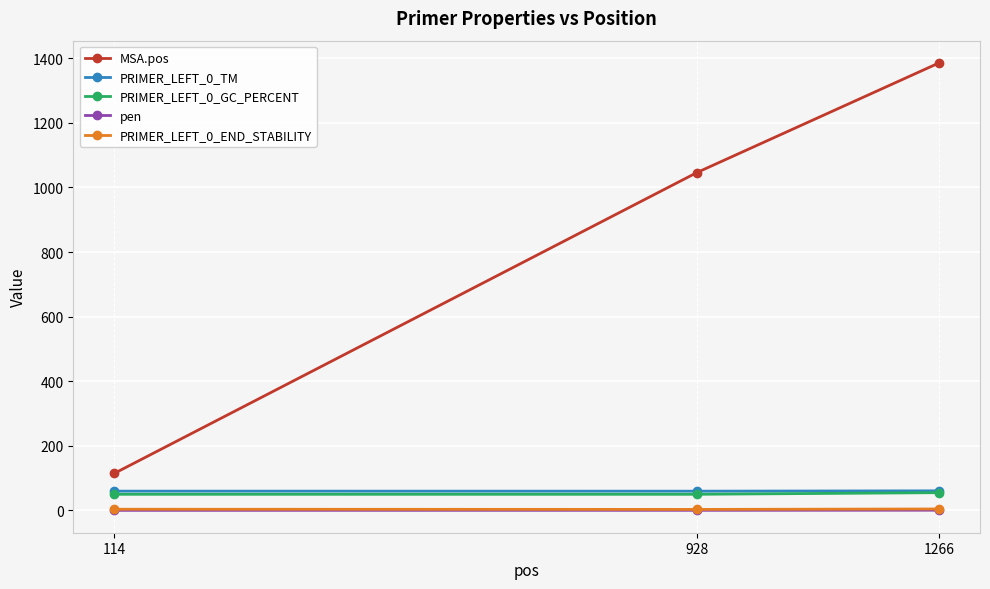

Read the PRIMER_LEFT_0_END_STABILITY value at 114.

3.7